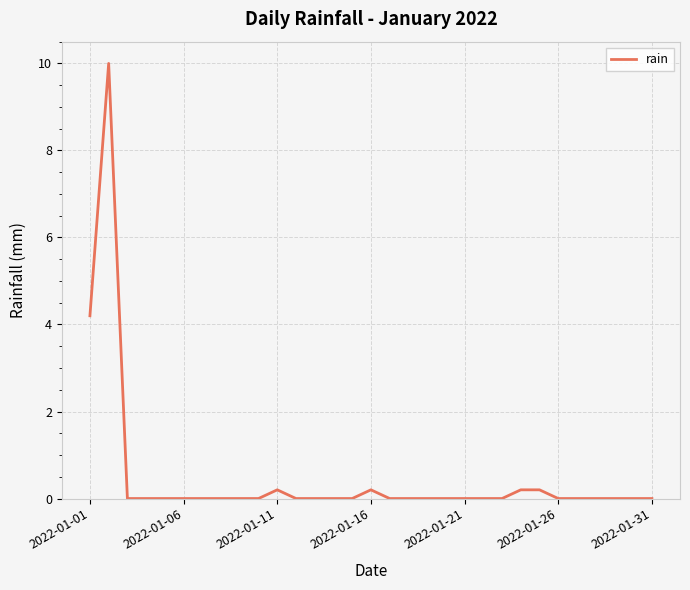

What is the difference between the maximum and minimum values?

10.0